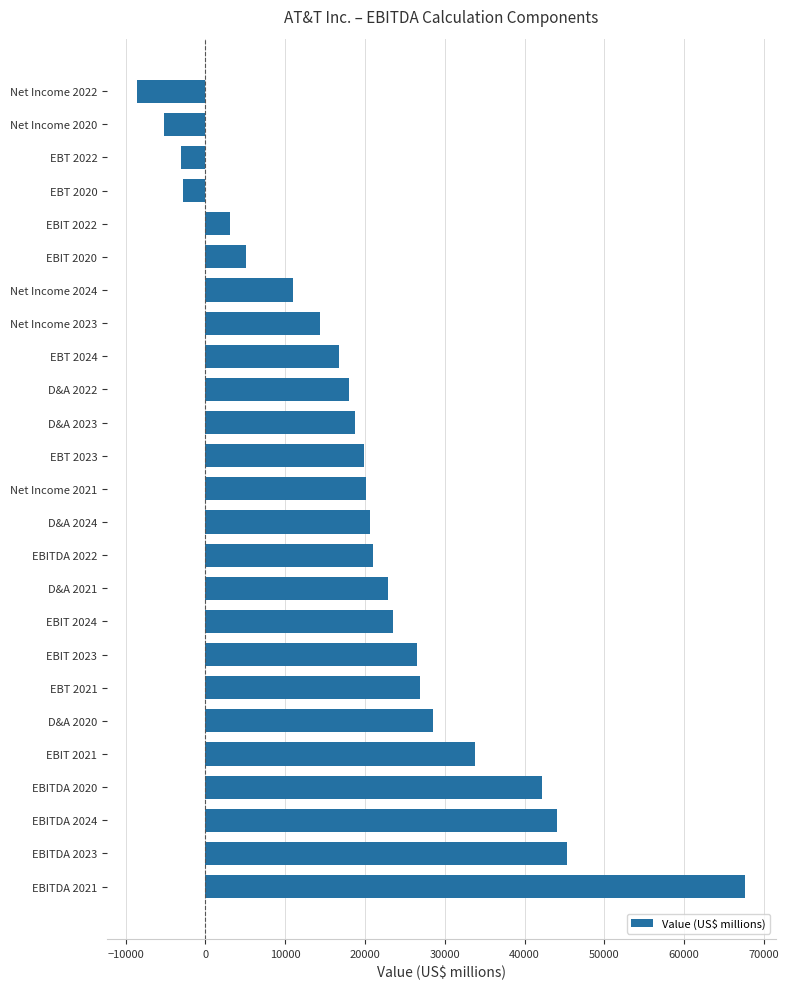

Which has a higher value, D&A 2022 or Net Income 2020?

D&A 2022